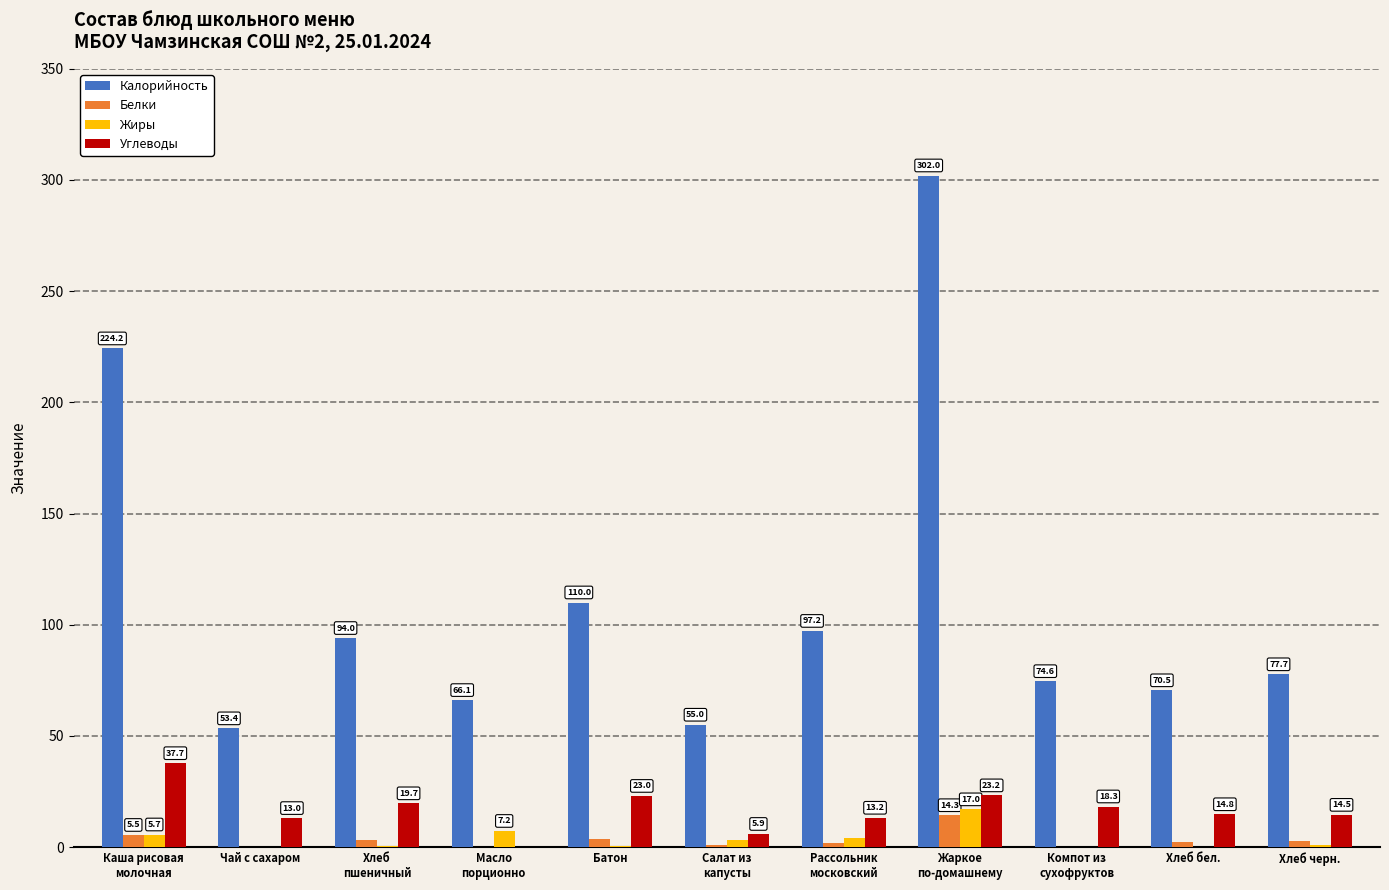

Which series has the largest total across all categories?

Калорийность